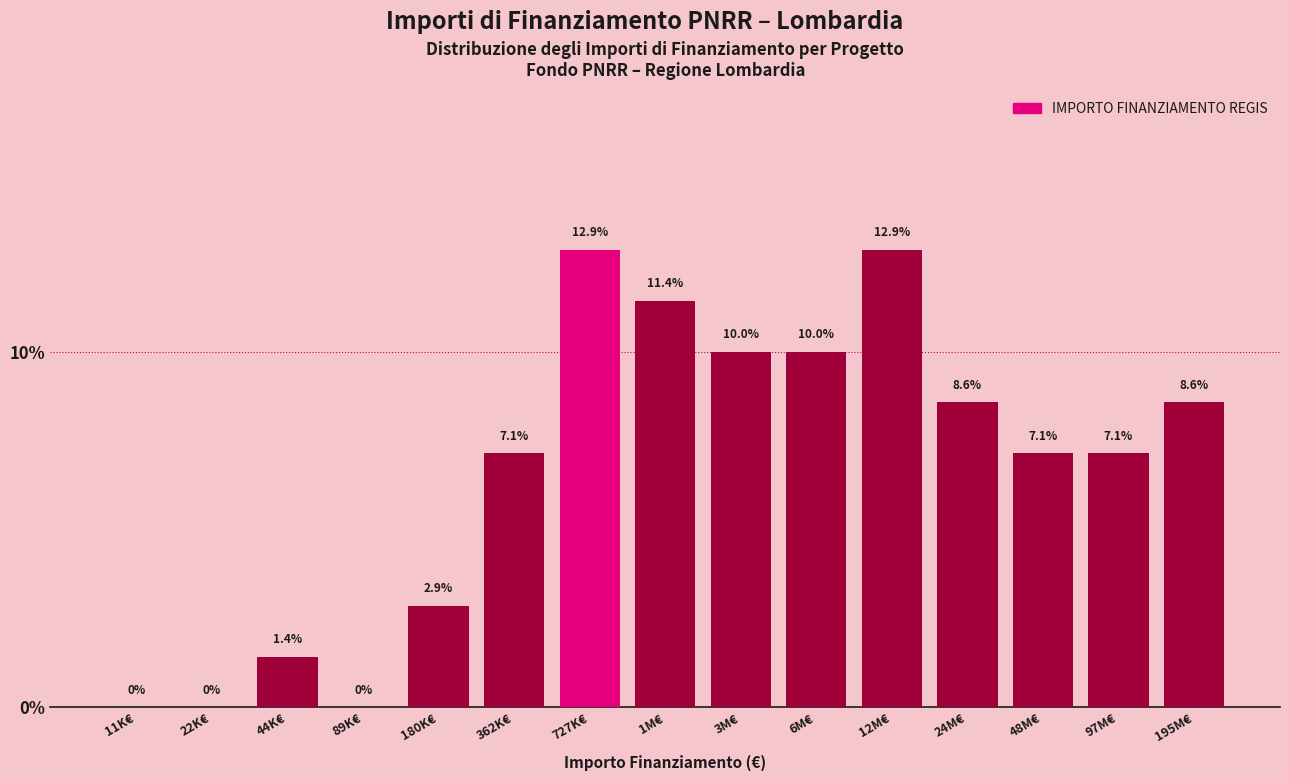

Reading right to left, list all the values displayed in this chart.

195M€=8.6	97M€=7.1	48M€=7.1	24M€=8.6	12M€=12.9	6M€=10.0	3M€=10.0	1M€=11.4	727K€=12.9	362K€=7.1	180K€=2.9	89K€=0.0	44K€=1.4	22K€=0.0	11K€=0.0